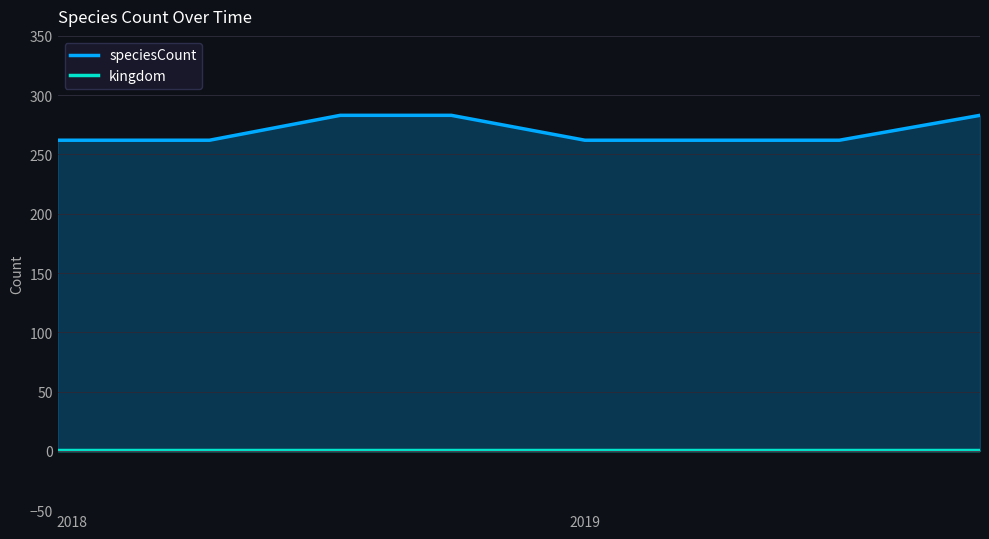

What is the value of the speciesCount point at the 1st from the left?

262